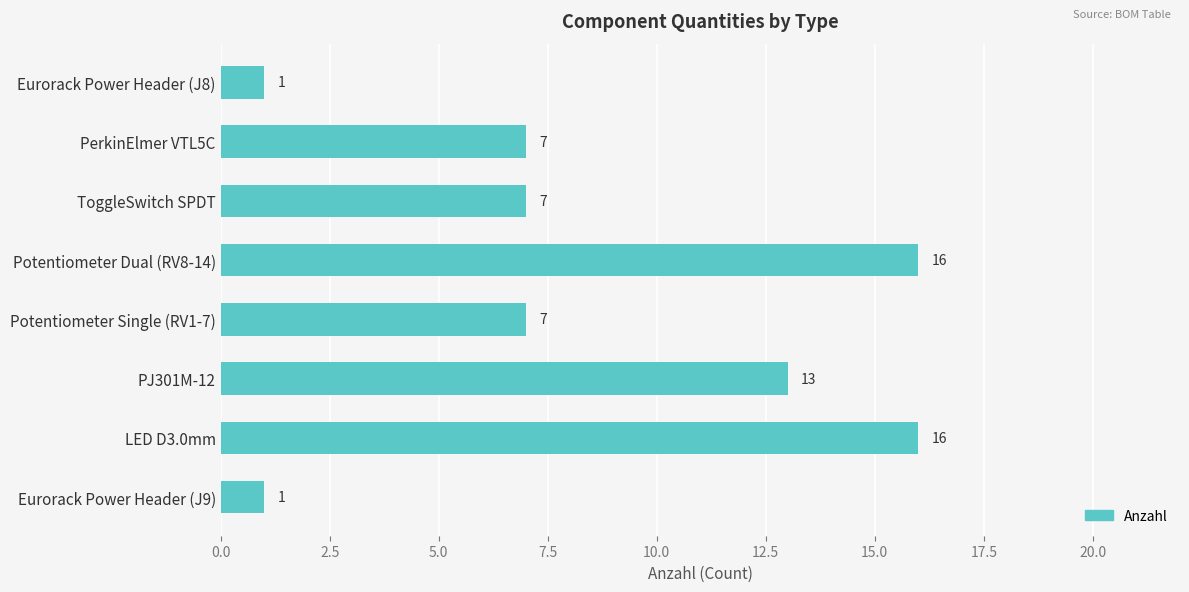

What is the approximate value at LED D3.0mm, to the nearest 10?

20